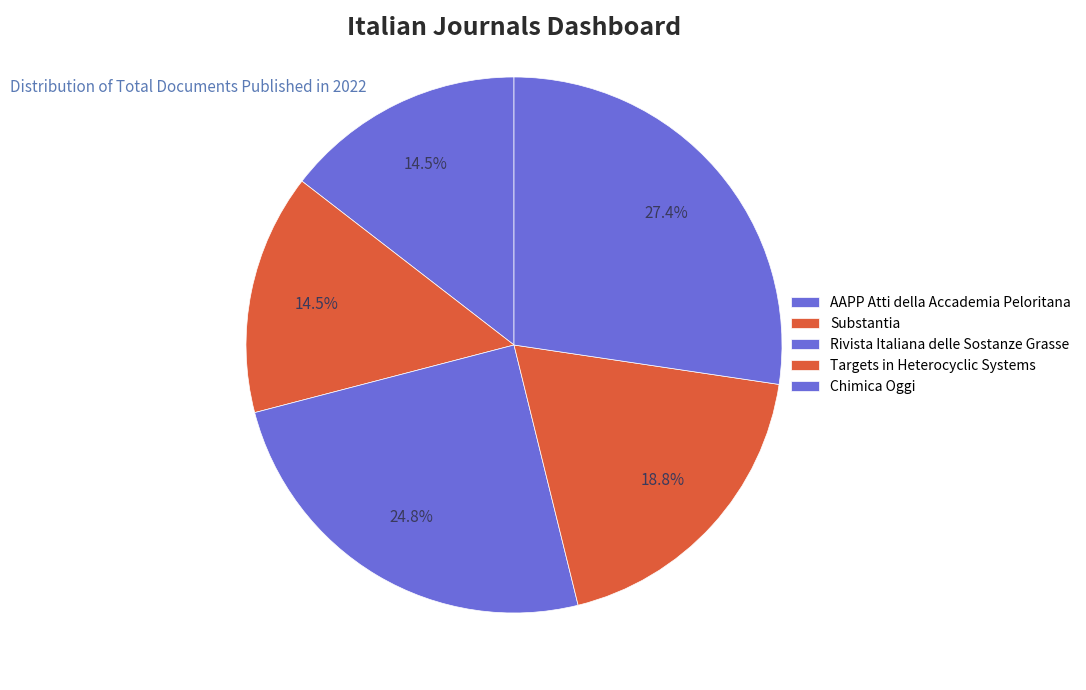

To the nearest percent, what is the average slice percentage?

20%